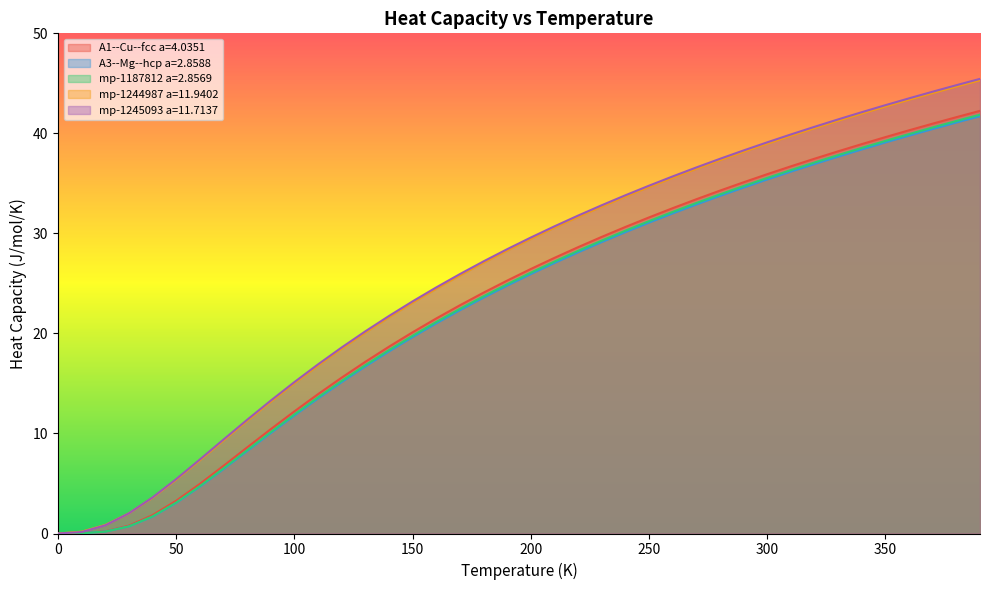

Which has a higher value, 240.0 or 120.0?

240.0